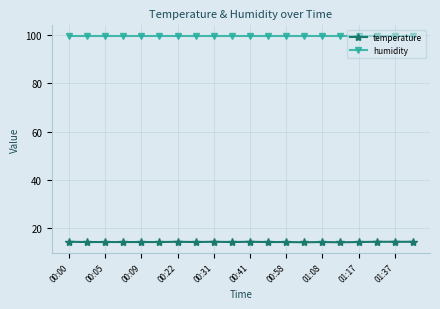

What is the minimum value shown in the chart?

13.9